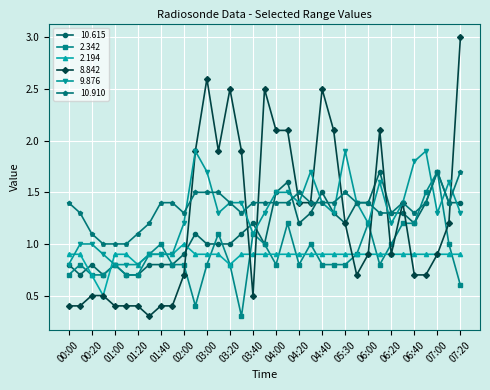

What is the lowest value of the 2.194 series?

0.5